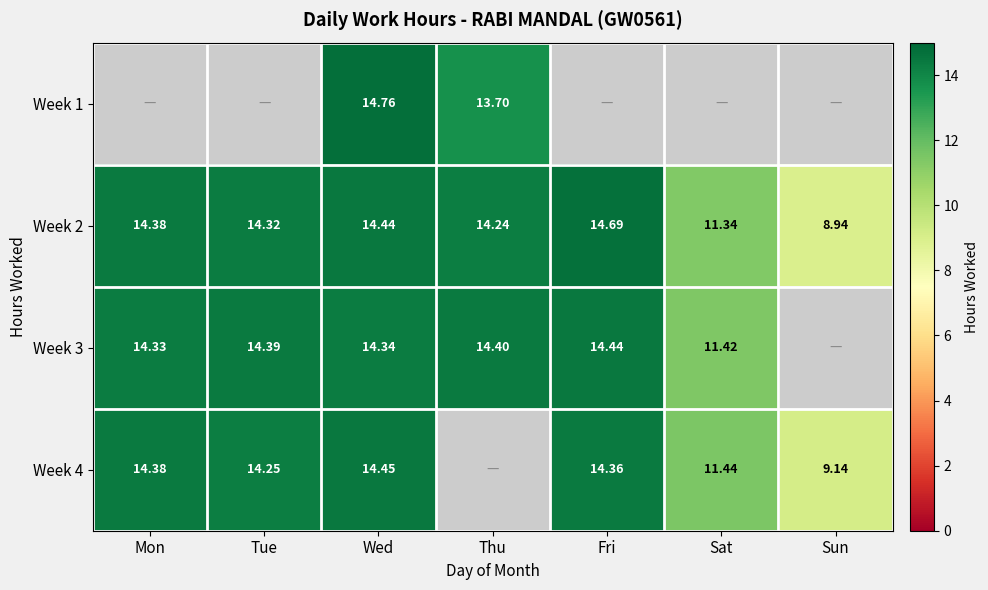

Which category has the highest value in the Week 2 series?

Fri